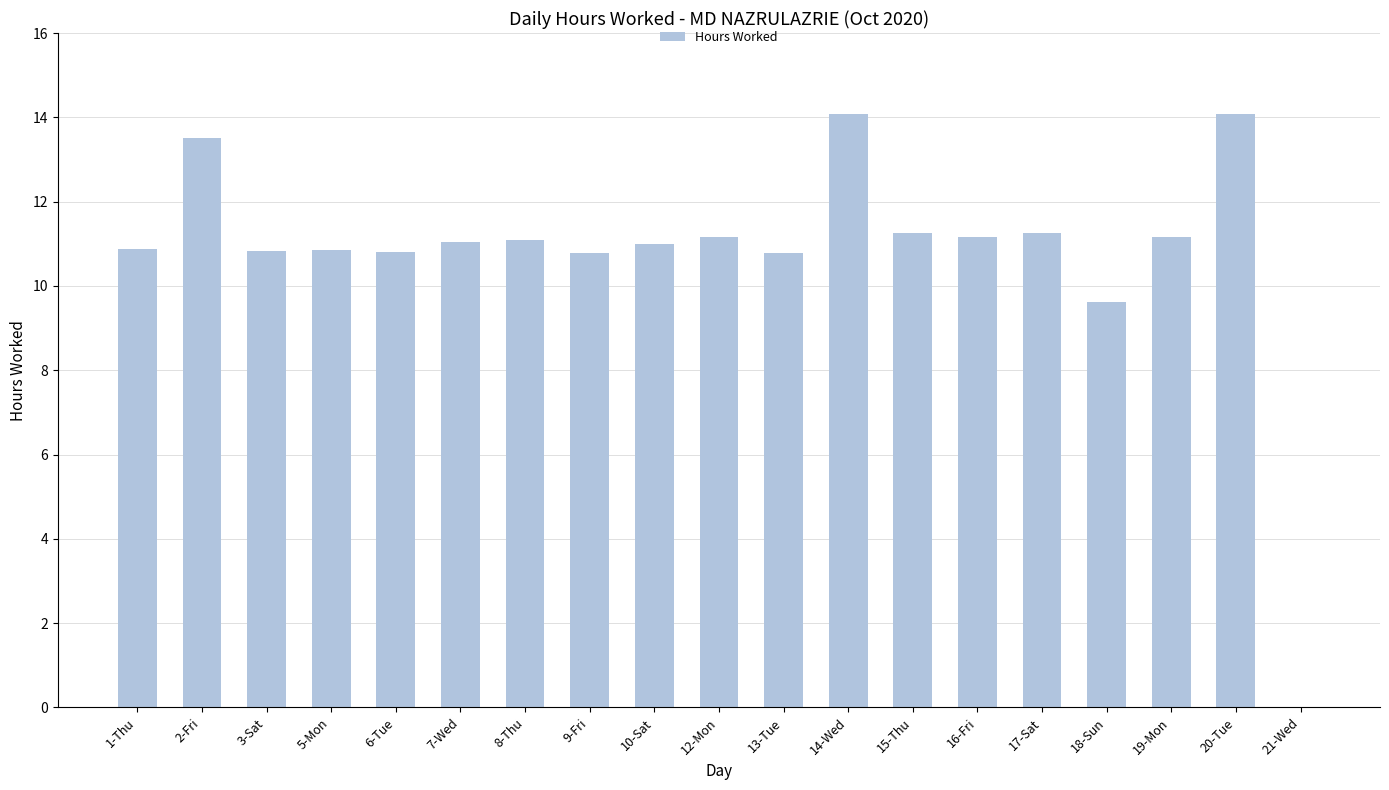

Count the number of data series in this chart.

1